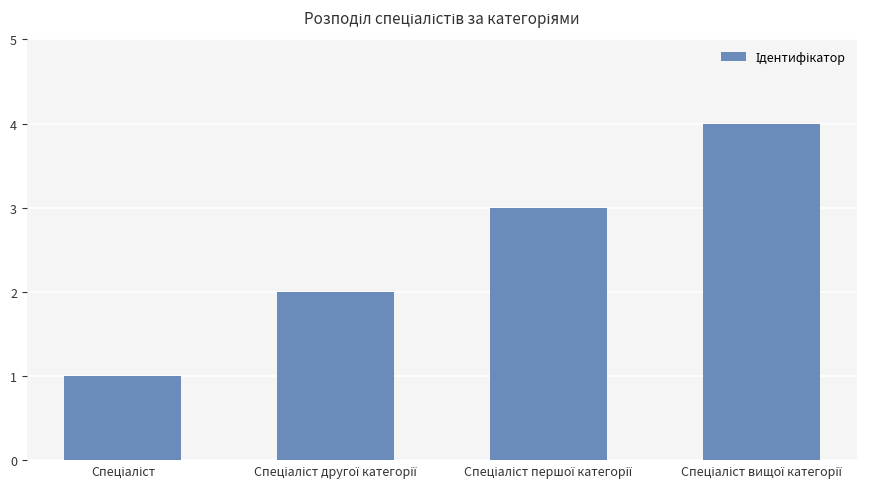

What is the sum of all values?

10